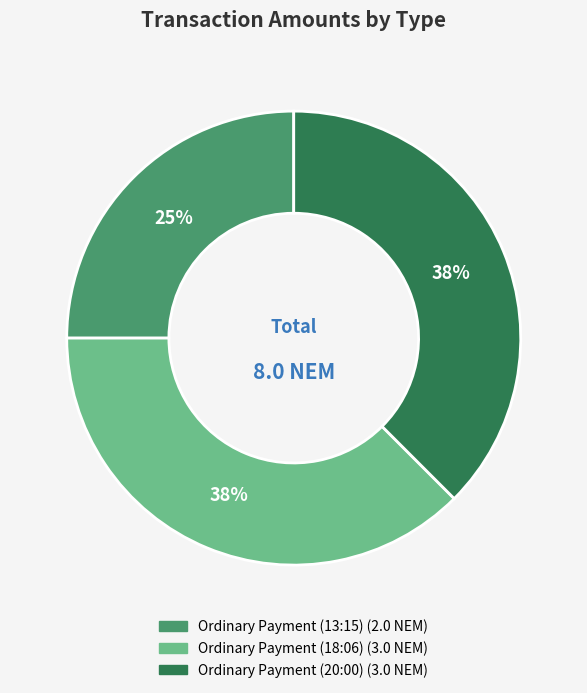

To the nearest percent, what is the average slice percentage?

33%